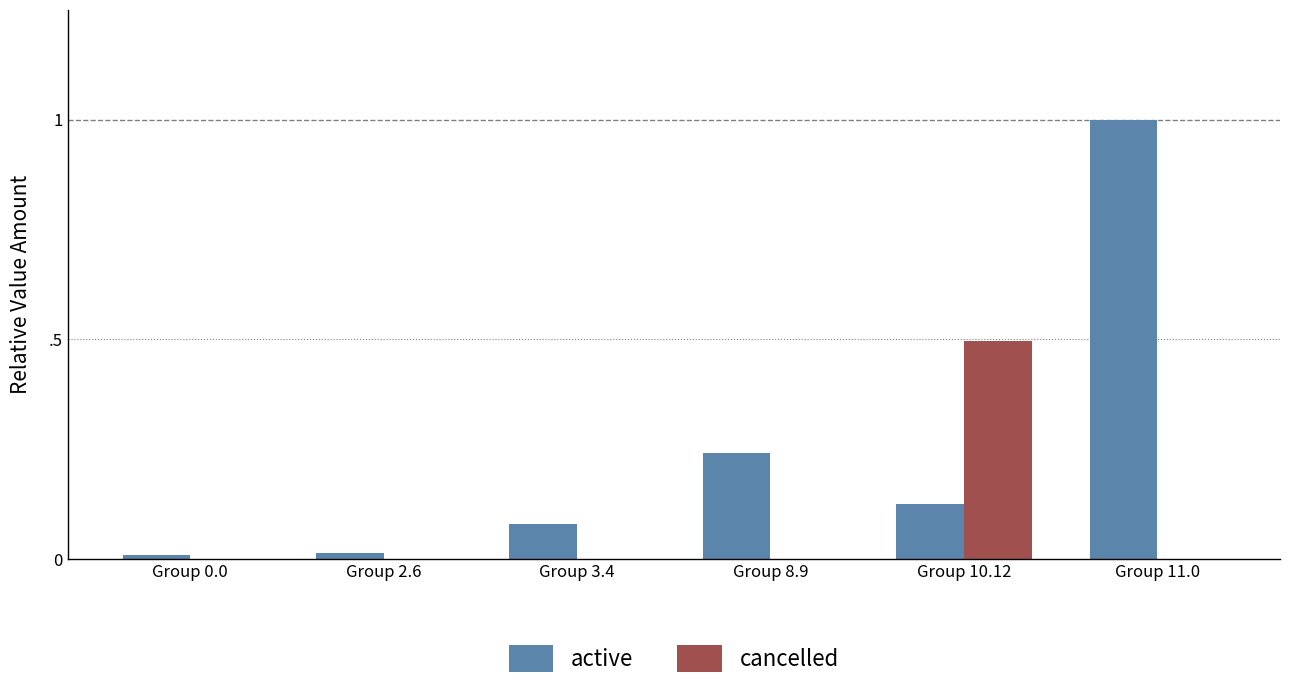

Is the value of cancelled at Group 11.0 greater than the value of active at Group 3.4?

No